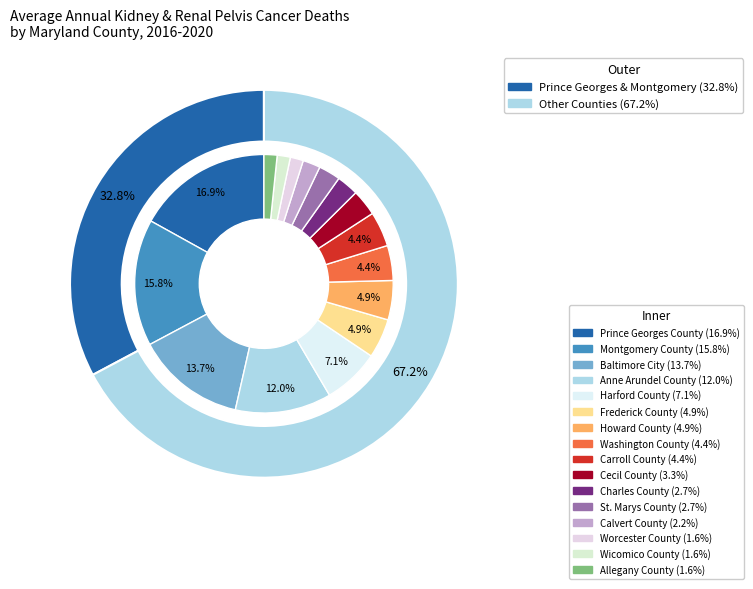

True or false: Worcester County accounts for 1% of the total.

False